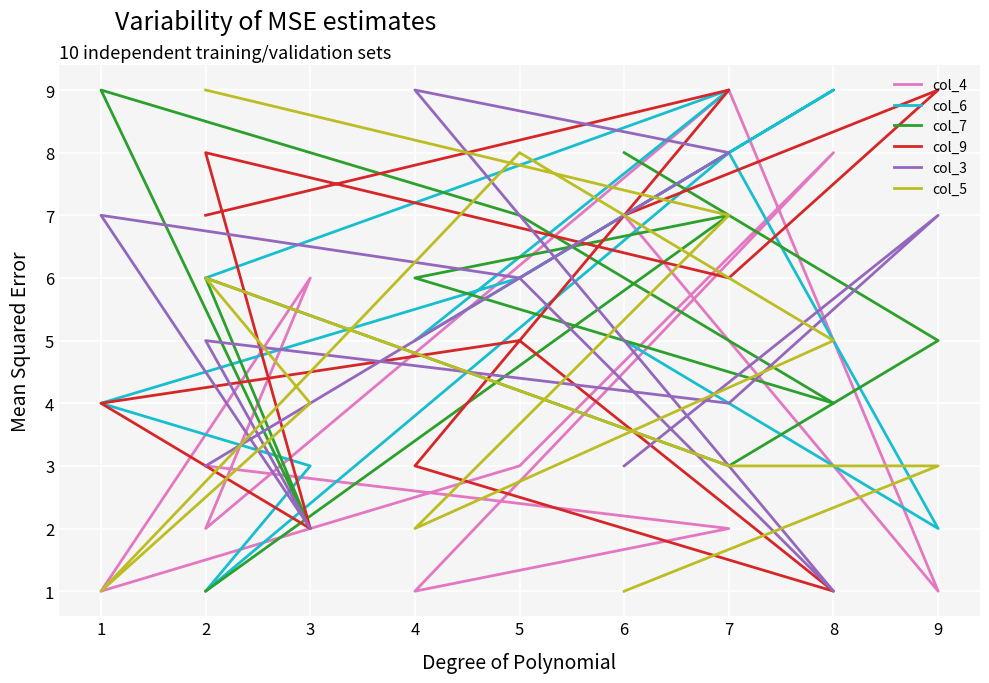

Which series has the widest spread of values?

col_4